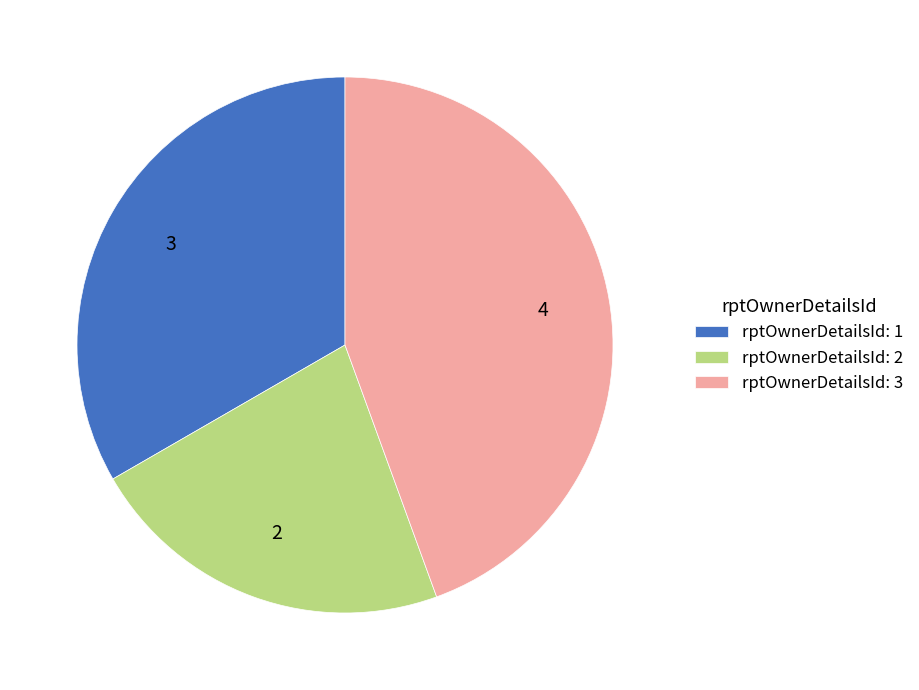

Is there a majority slice in this chart?

No